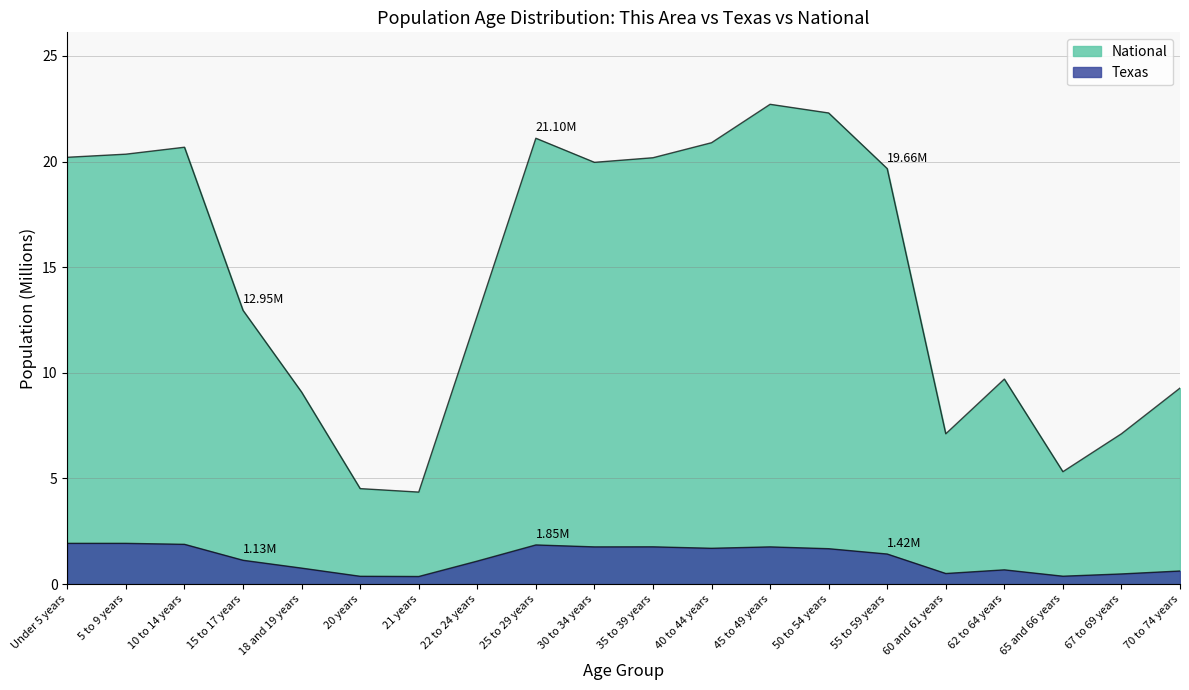

Between 15 to 17 years and 18 and 19 years, which series saw the biggest shift?

National